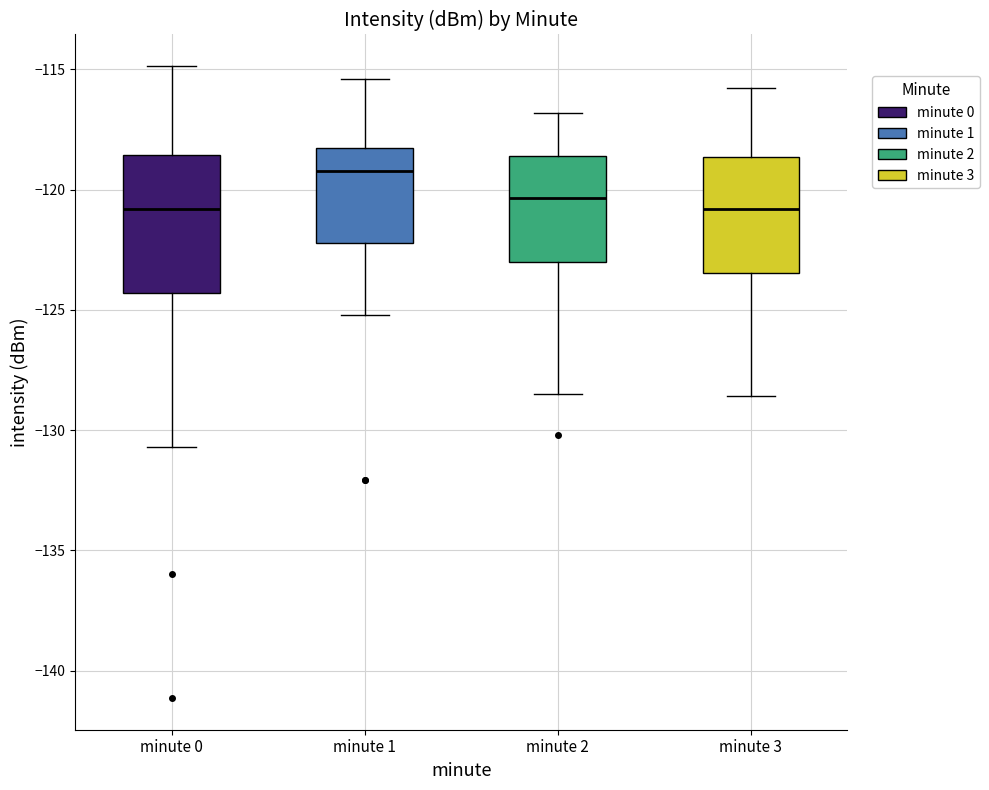

Reading left to right, transcribe this box plot: for each box, give where its median line is, the range the box spans, and where its two whiskers end, as read against the y-axis. The values are not printed on the chart, so give them approximately, as read against the axis.

minute 0: median -121.0, box -124.5 to -118.5, whiskers -130.5 to -115.0
minute 1: median -119.0, box -122.0 to -118.5, whiskers -125.0 to -115.5
minute 2: median -120.5, box -123.0 to -118.5, whiskers -128.5 to -117.0
minute 3: median -121.0, box -123.5 to -118.5, whiskers -128.5 to -116.0